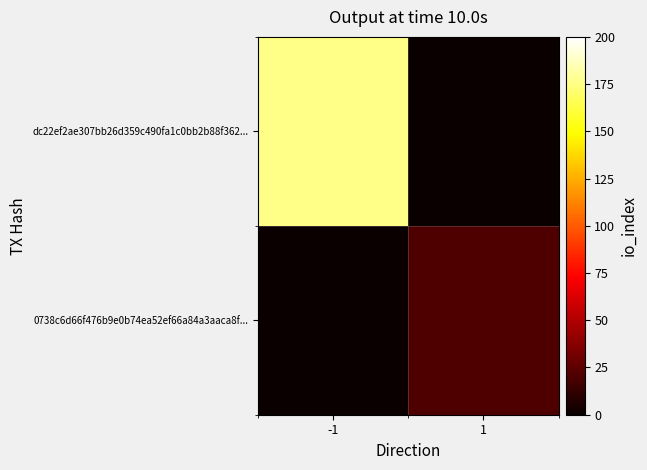

What is the total value across all series at -1?

176